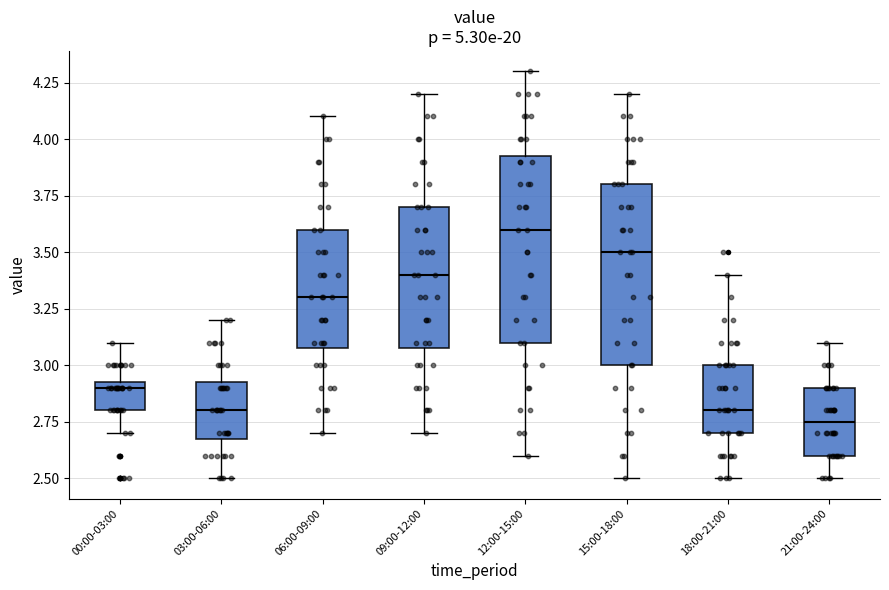

Where is the lower edge of the box for 18:00-21:00 on the y-axis? The values are not printed on the chart, so give them approximately, as read against the axis.

2.70